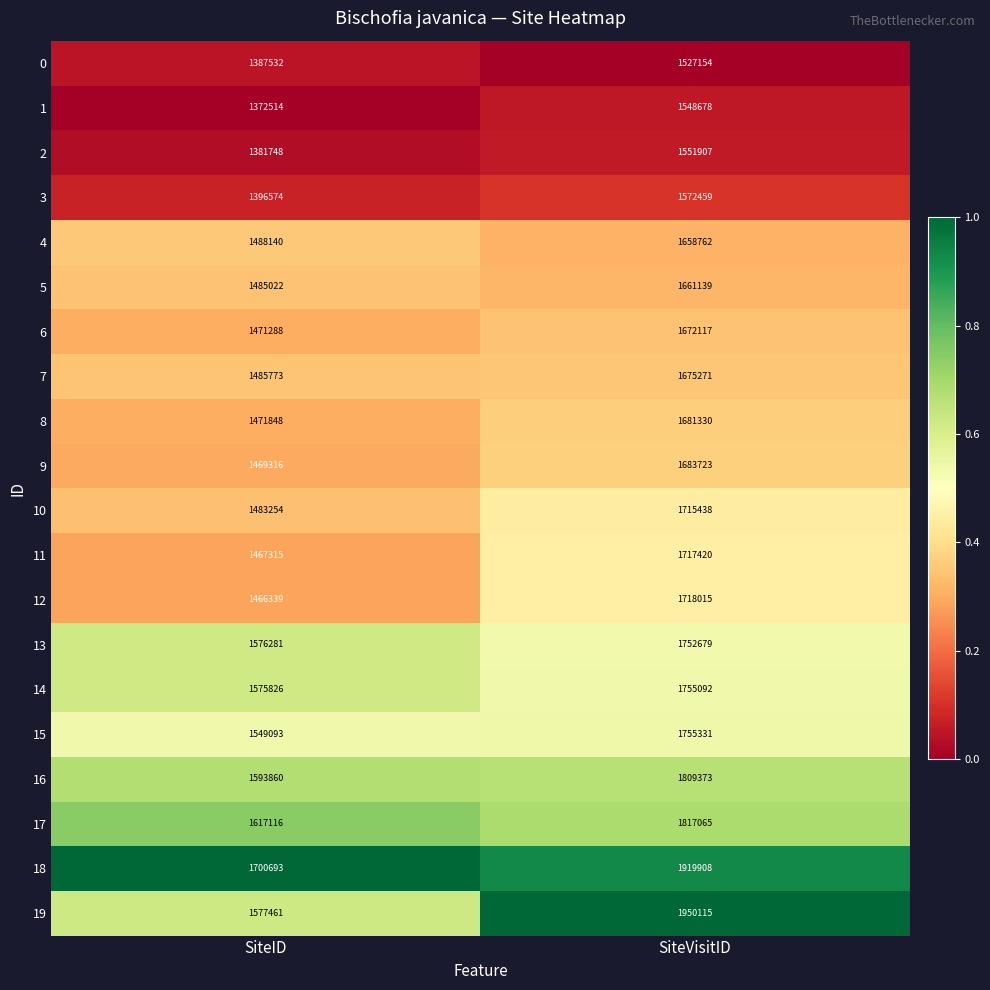

The value of 19 at SiteVisitID is 1950115. True or false?

True